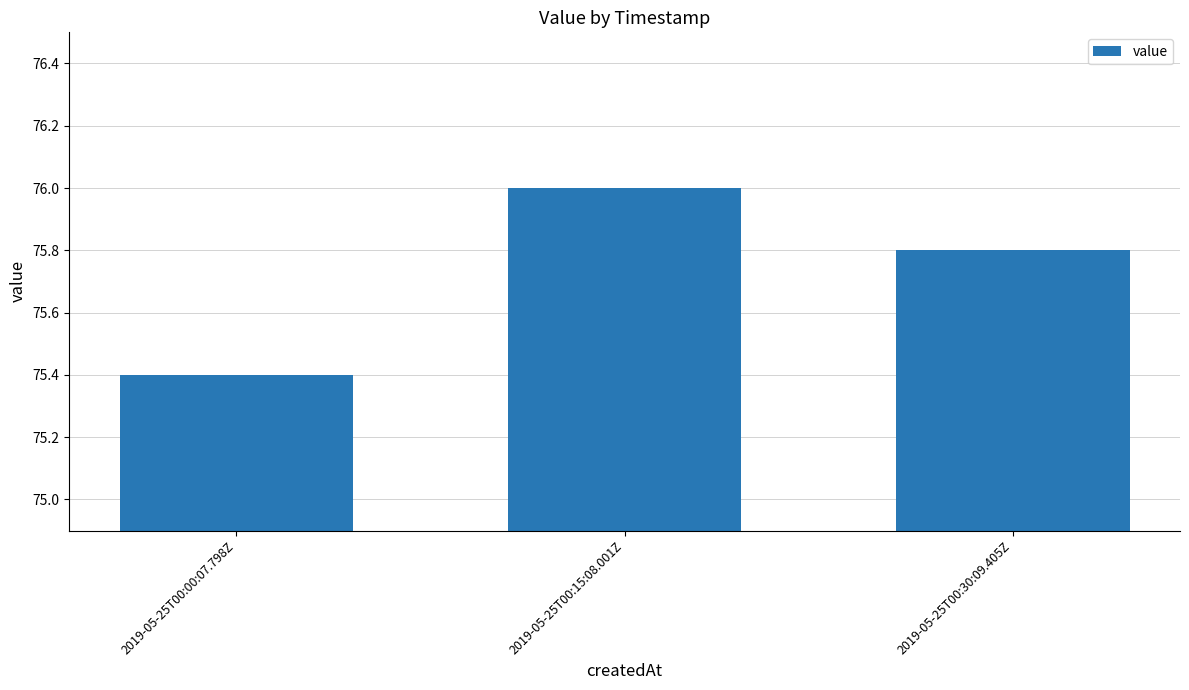

What is the ratio of the value at 2019-05-25T00:30:09.405Z to the value at 2019-05-25T00:00:07.798Z?

1.0